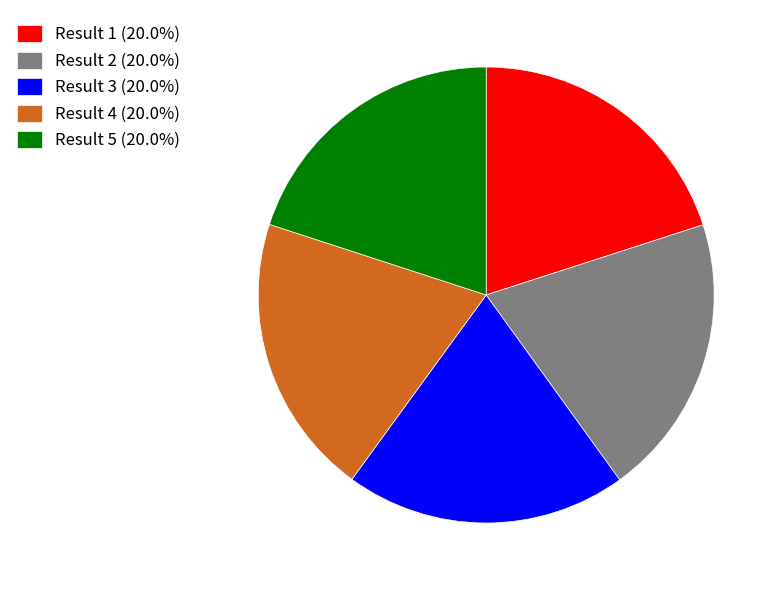

Is there a majority slice in this chart?

No